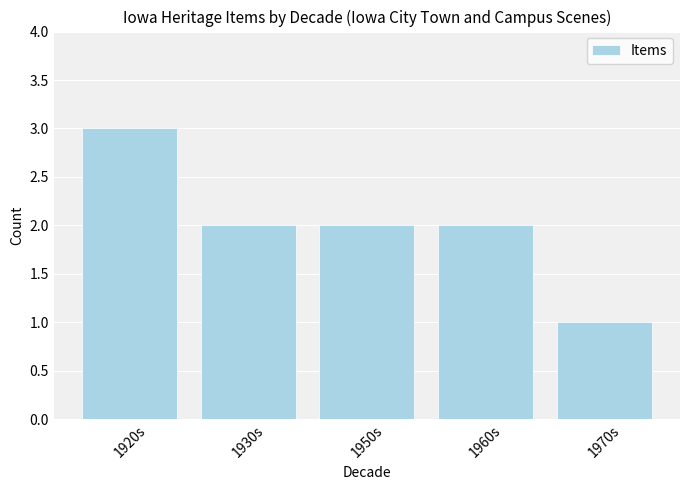

What is the change in value from 1920s to 1950s?

-1